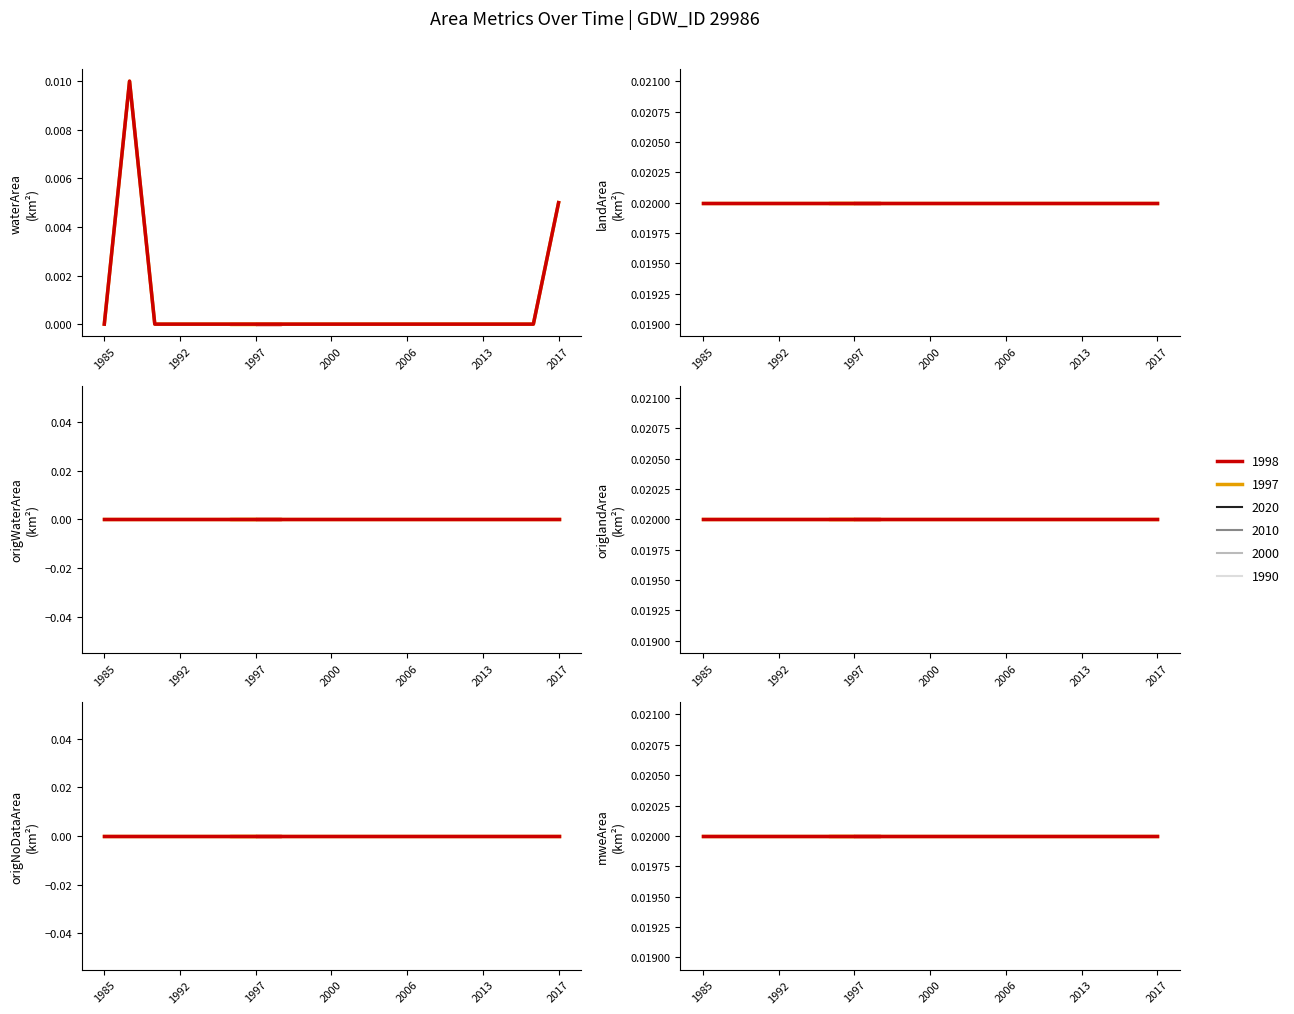

What is the total value across all series at 2009?

0.1